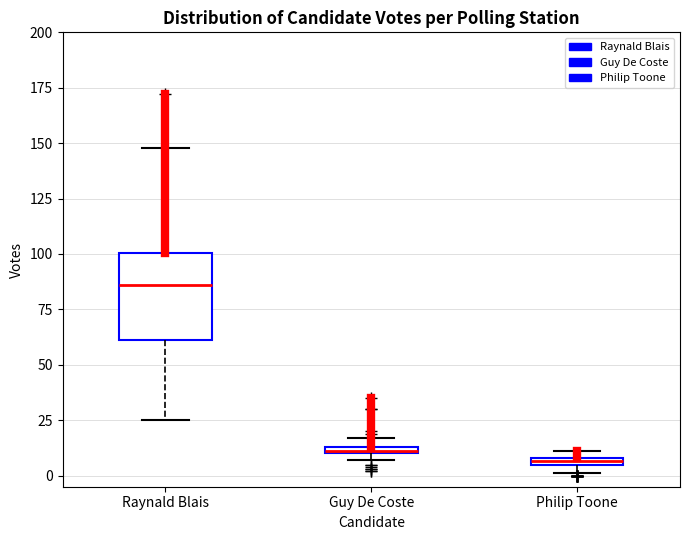

Where is the lower edge of the box for Philip Toone on the y-axis? The values are not printed on the chart, so give them approximately, as read against the axis.

5